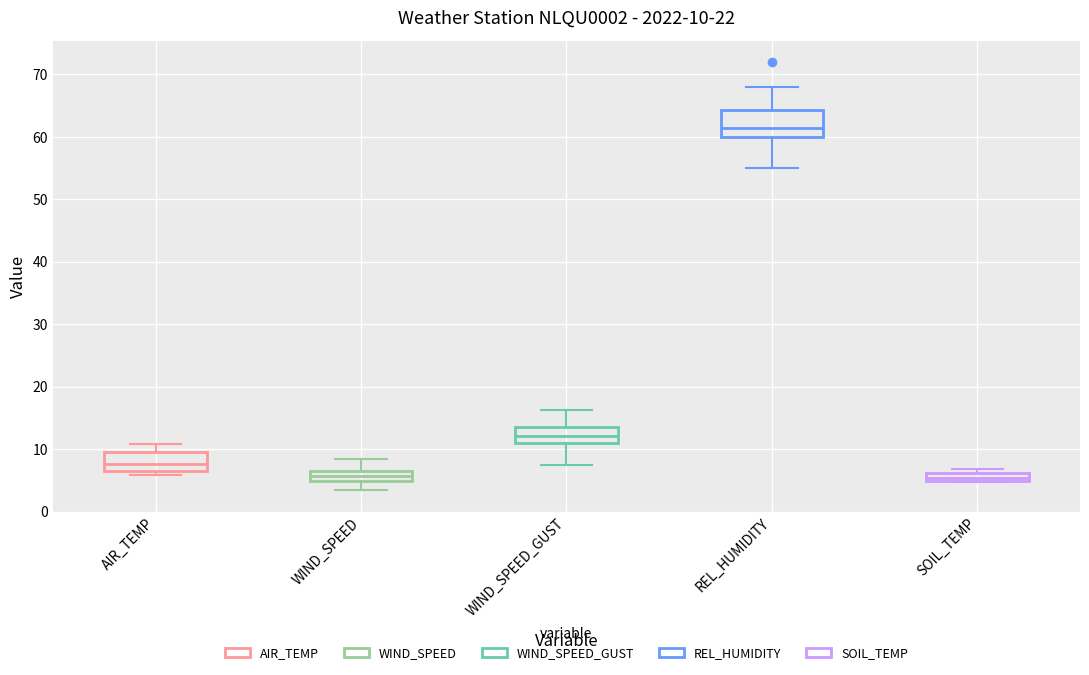

Which box is the tallest, from its lower edge to its upper edge?

REL_HUMIDITY